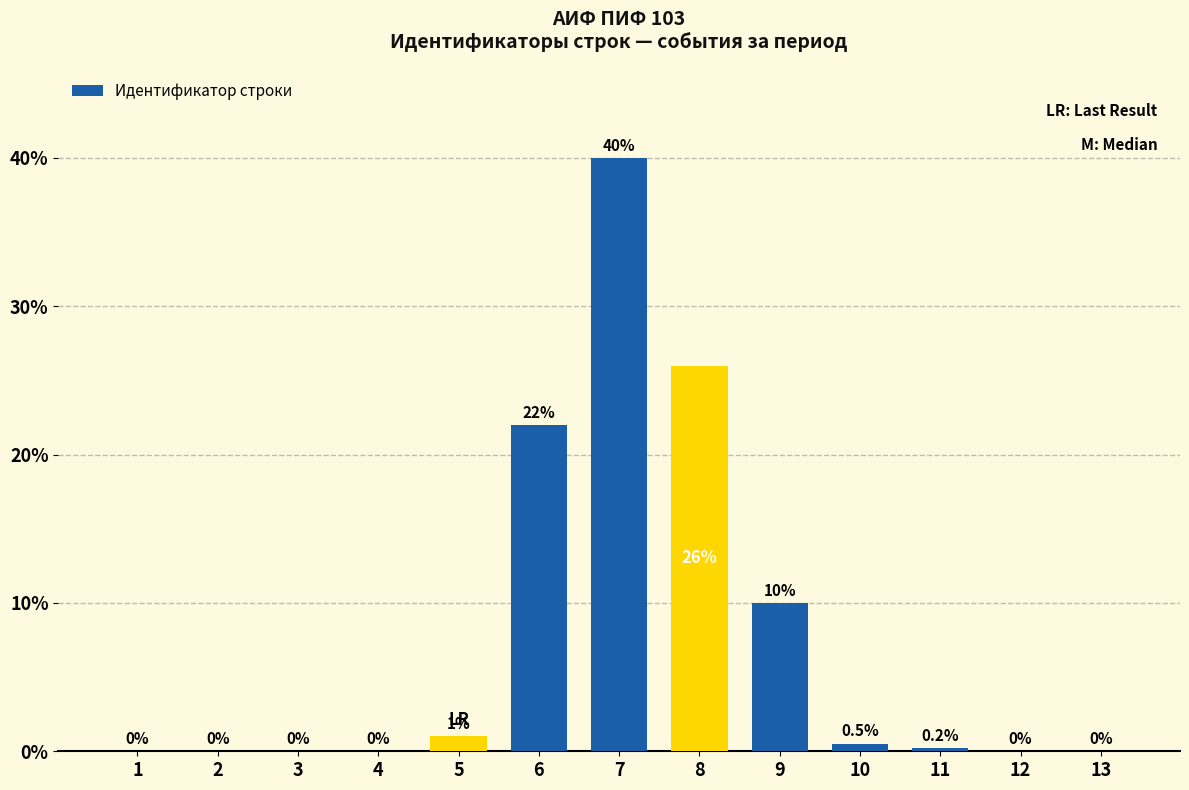

Are the bars grouped side by side (vs. stacked)?

No